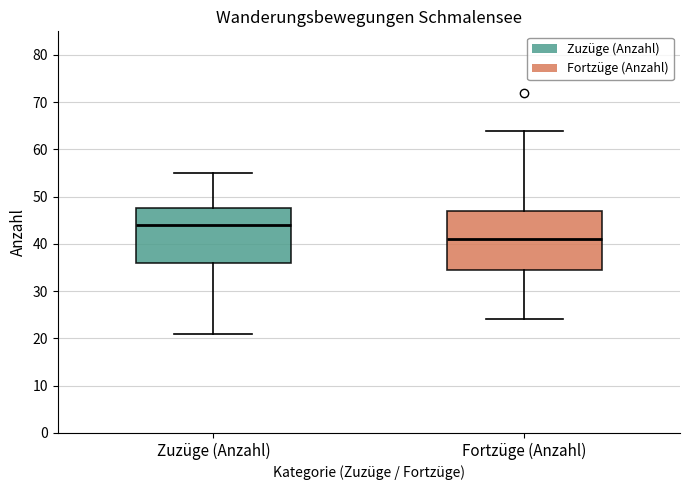

Where is the upper edge of the box for Zuzüge (Anzahl) on the y-axis? The values are not printed on the chart, so give them approximately, as read against the axis.

48